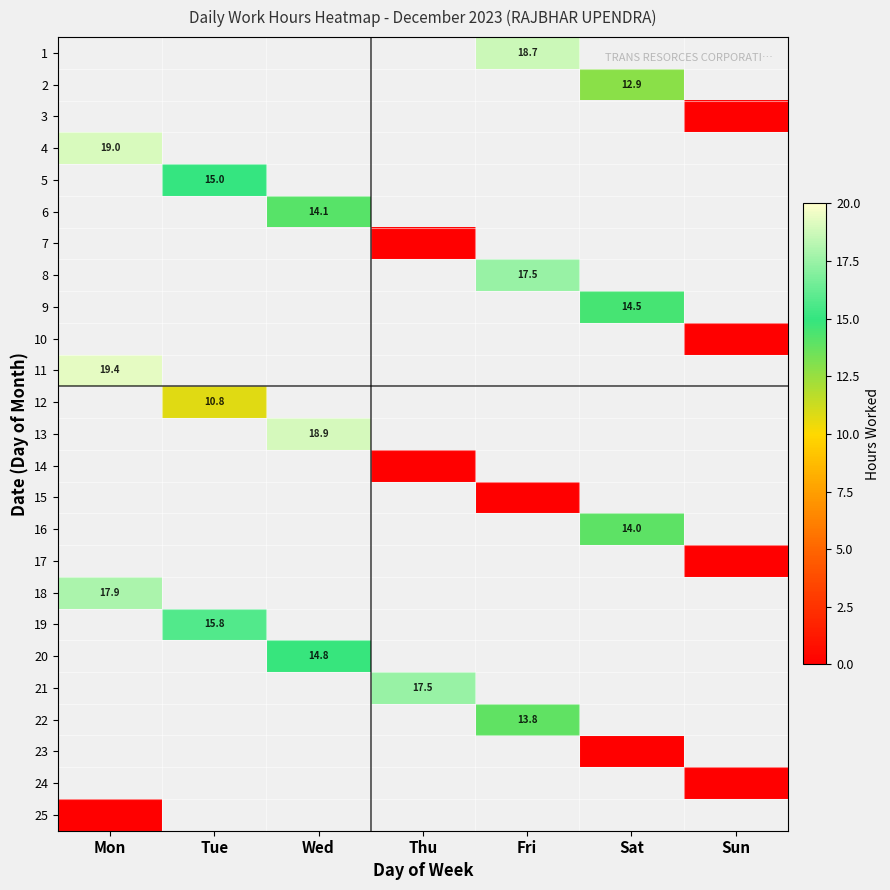

How many data points does each series have?

7